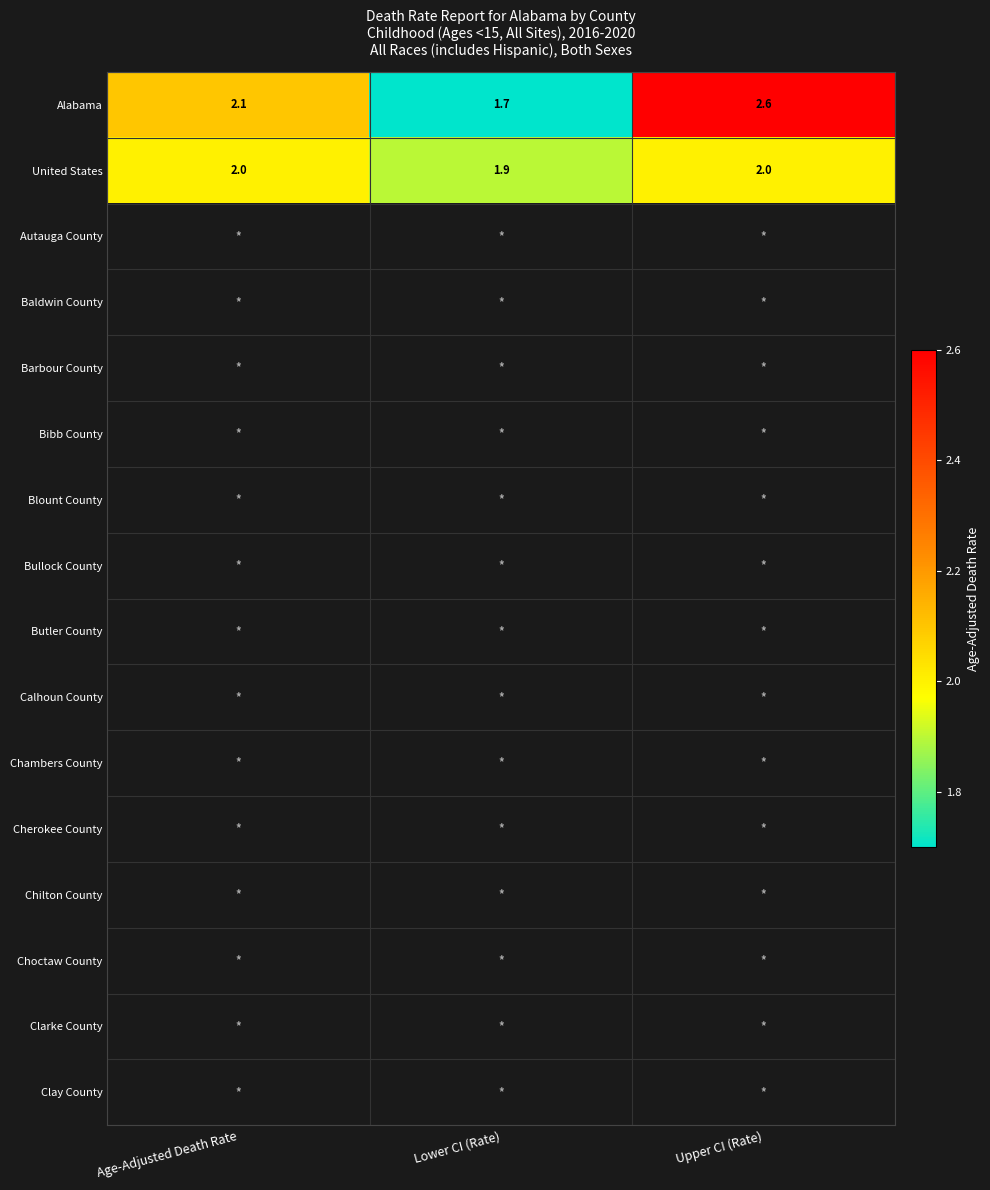

Is it true that United States equals 2.0 at Age-Adjusted Death Rate?

True